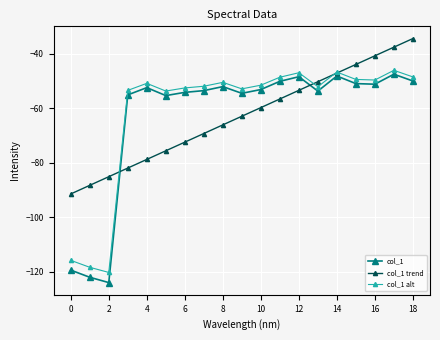

How many data points does each series have?

19